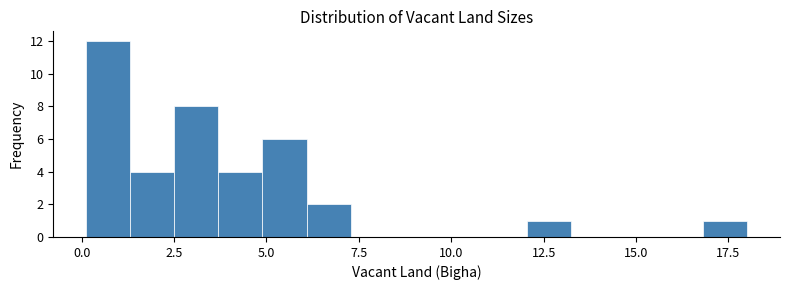

Around what value on the x-axis is the tallest bar? Give the approximate position of its centre, as read against the axis.

0.5